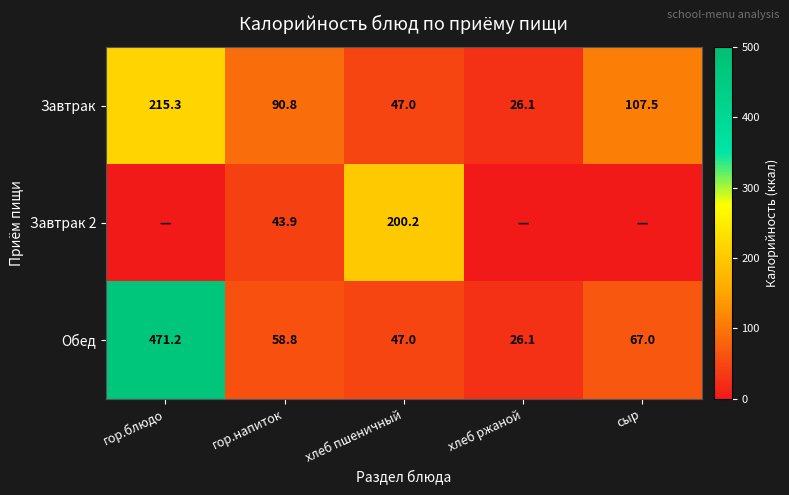

What is the average value of the Обед series?

134.0